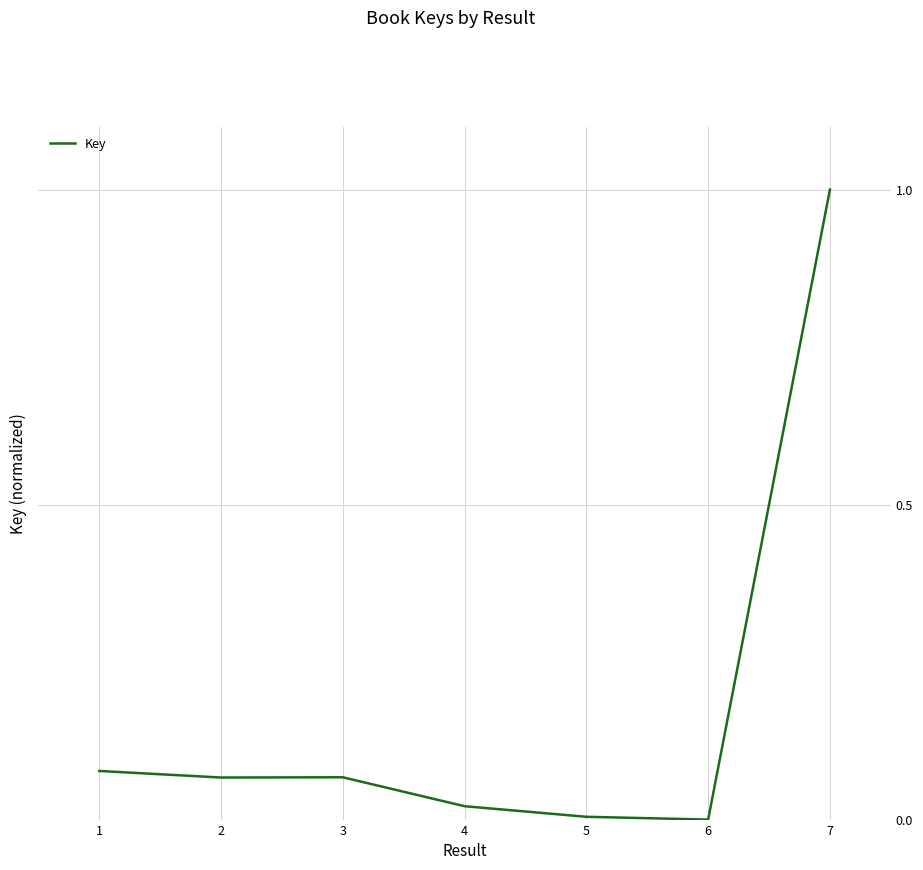

What is the difference between the maximum and minimum values?

1.0